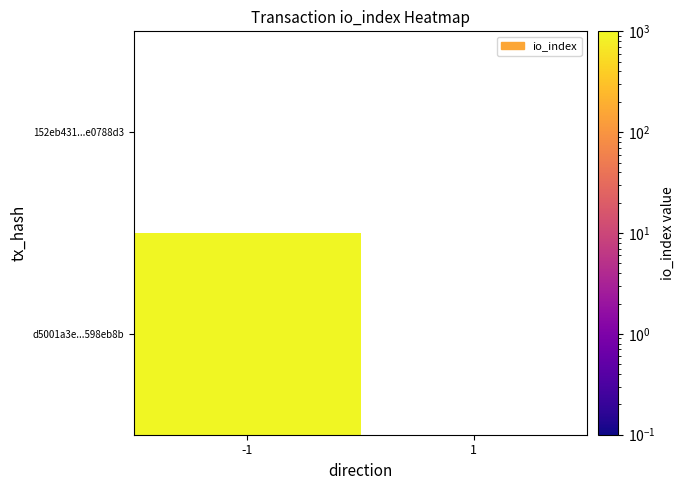

Rank the series by their average value, from highest to lowest.

d5001a3e987fcb68750e27144be82faa598eb8b, 152eb431cbe78645b7173bb0632e3d7be0788d3